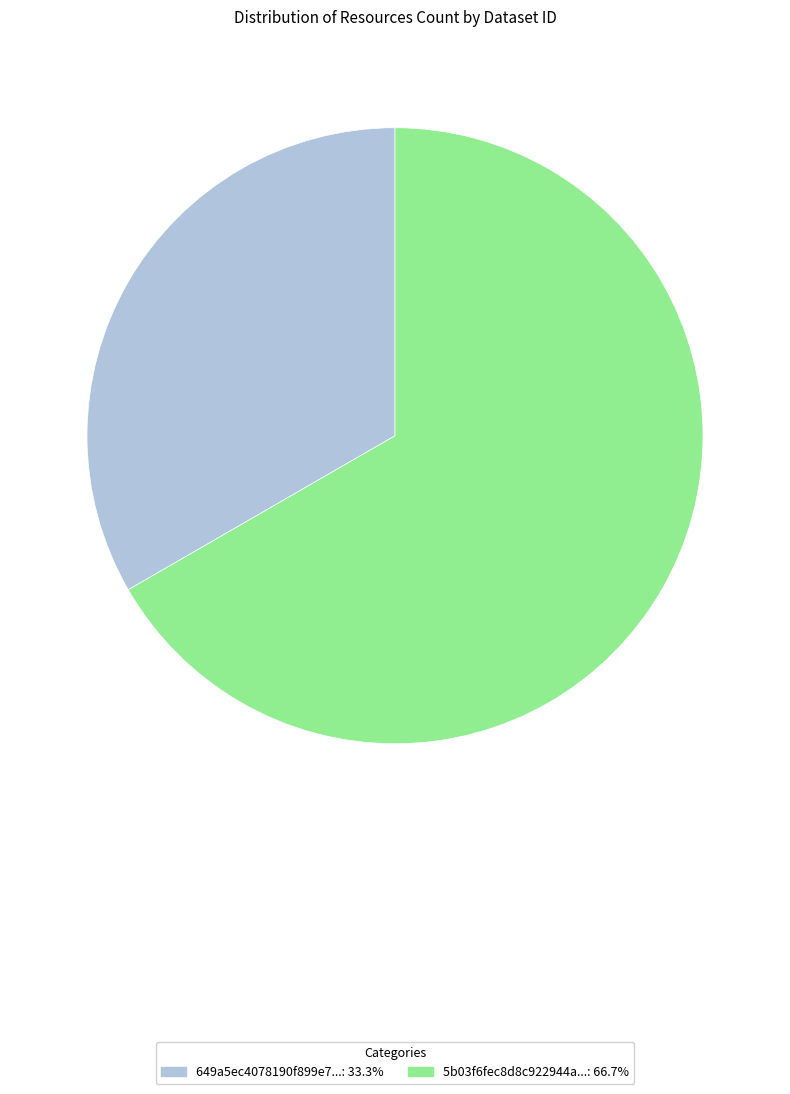

How many segments does this pie chart have?

2